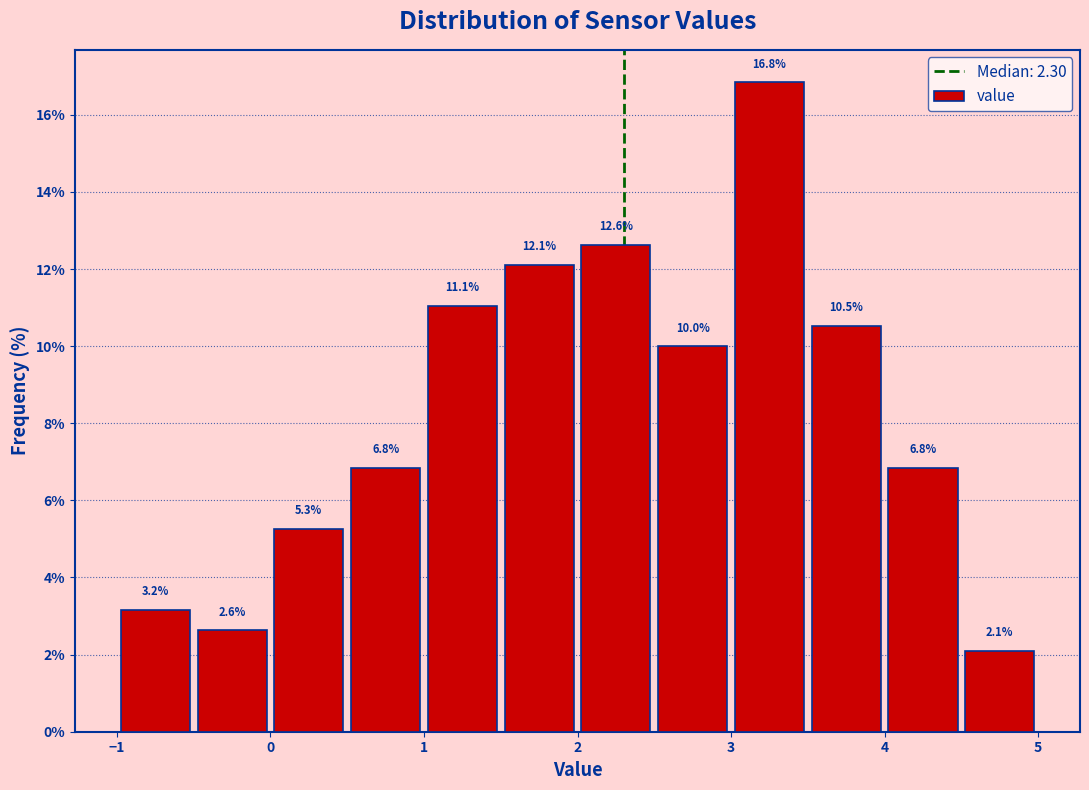

Reading left to right, transcribe this chart: for each bar, give the range it covers on the x-axis and its height.

-1.0 to -0.5: 3.2
-0.5 to 0.0: 2.6
0.0 to 0.5: 5.3
0.5 to 1.0: 6.8
1.0 to 1.5: 11.1
1.5 to 2.0: 12.1
2.0 to 2.5: 12.6
2.5 to 3.0: 10.0
3.0 to 3.5: 16.8
3.5 to 4.0: 10.5
4.0 to 4.5: 6.8
4.5 to 5.0: 2.1